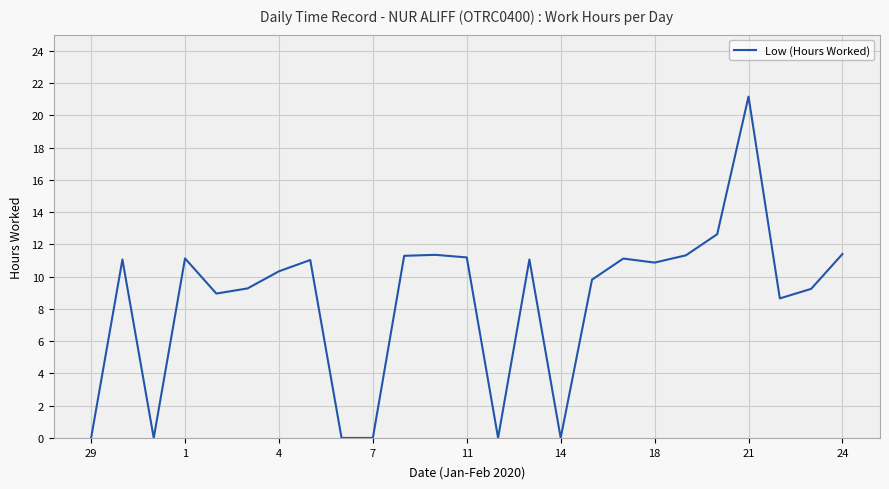

What is the difference between the maximum and minimum values?

21.2